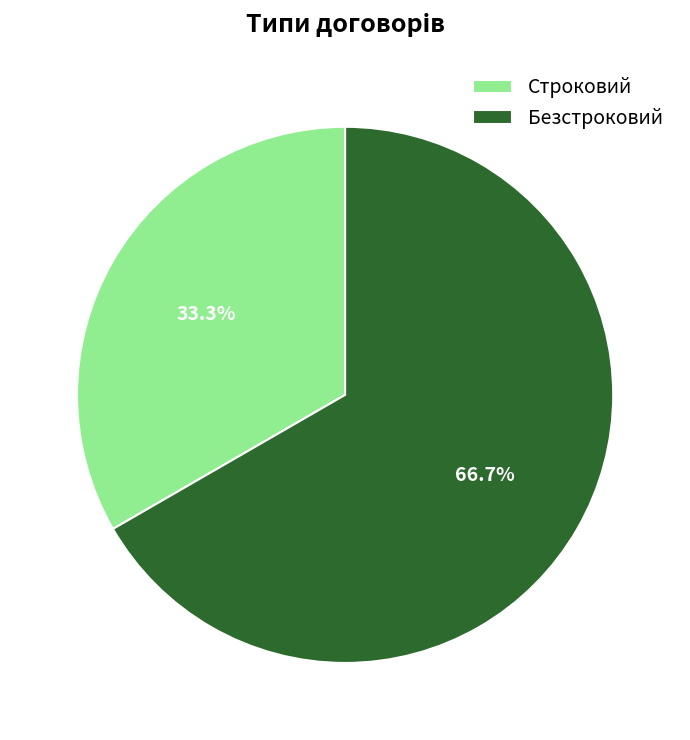

What is the ratio of the value at Безстроковий to the value at Строковий?

2.0